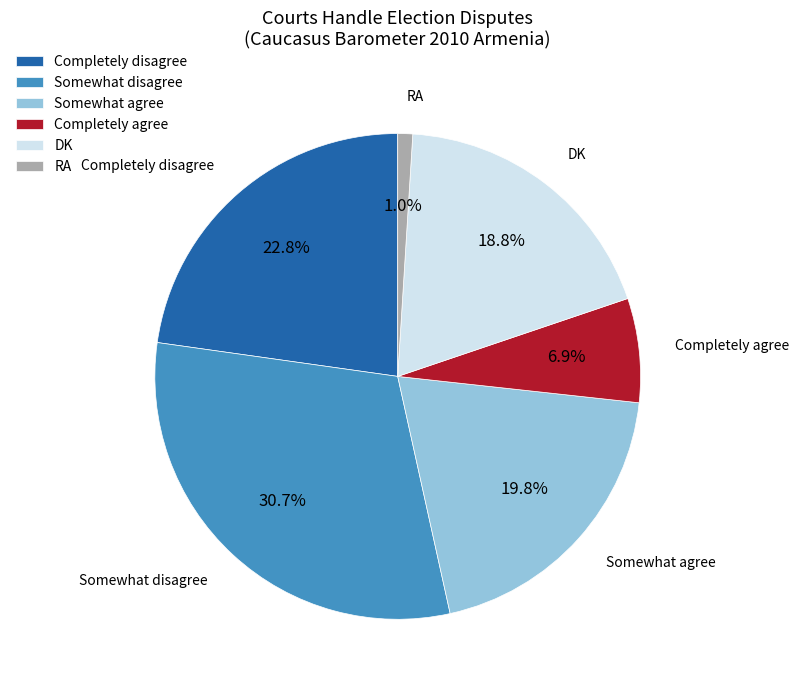

Rank the categories by value from highest to lowest.

Somewhat disagree, Completely disagree, Somewhat agree, DK, Completely agree, RA